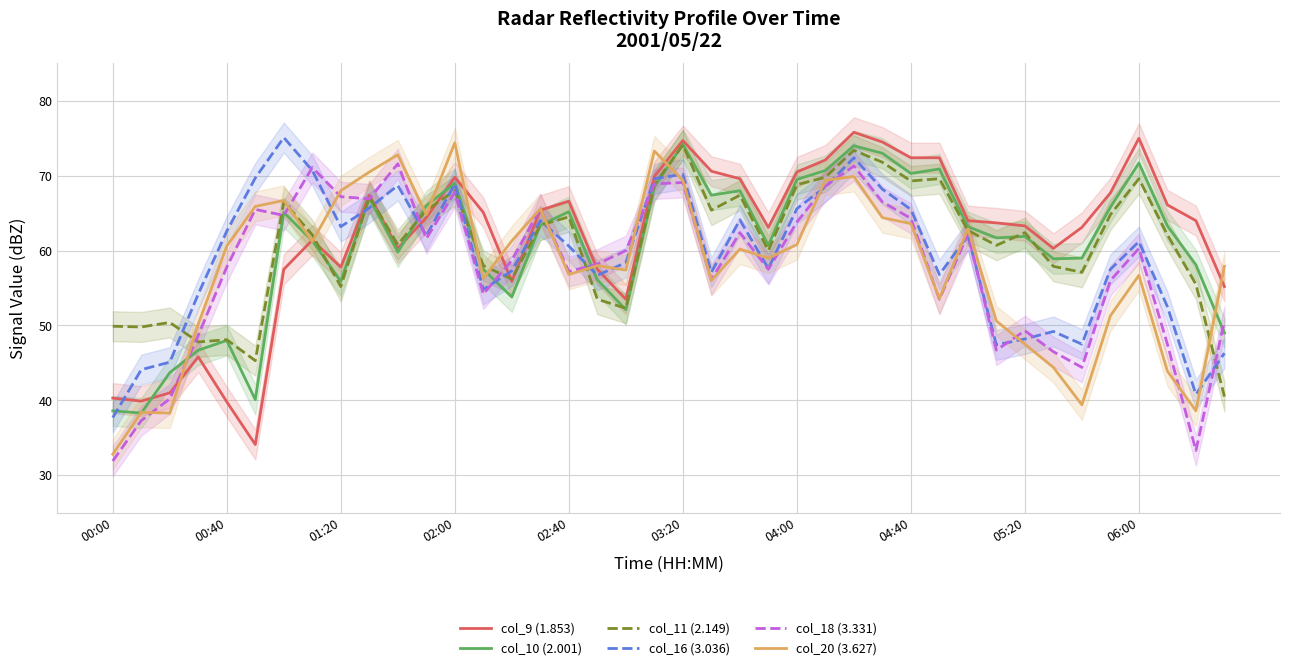

Reading left to right, extract all data points from this chart.

col_9 (1.853): 40.3	39.9	41.0	45.8	39.8	34.1	57.5	61.4	57.8	67.4	60.3	64.4	69.8	65.1	55.9	65.4	66.6	57.5	53.5	69.9	74.7	70.6	69.6	63.1	70.5	72.1	75.8	74.5	72.4	72.4	64.0	63.7	63.3	60.3	63.1	67.7	75.0	66.1	64.0	55.2
col_10 (2.001): 38.6	38.3	43.7	46.7	48.0	40.1	65.1	61.3	55.9	67.0	59.8	66.0	69.0	57.5	53.8	63.4	65.2	56.1	52.1	68.5	74.2	67.4	68.0	60.7	69.5	70.7	74.0	73.0	70.3	70.9	63.2	61.7	61.9	58.9	59.0	65.8	71.7	63.3	58.1	49.0
col_11 (2.149): 49.9	49.8	50.4	47.8	48.1	45.3	66.5	62.1	55.2	67.2	60.8	65.4	68.0	58.0	56.2	63.4	64.5	53.5	52.3	68.8	74.1	65.4	67.4	60.0	68.8	69.8	73.4	71.8	69.3	69.6	62.7	60.7	62.4	57.9	57.1	64.8	69.6	62.1	55.5	40.5
col_16 (3.036): 37.7	44.1	45.1	54.2	62.6	69.7	75.1	70.7	63.2	65.7	68.7	62.0	68.9	54.8	57.3	64.0	60.6	56.7	58.4	69.6	70.2	57.1	64.1	57.6	65.6	68.5	72.4	68.2	65.5	56.8	62.0	47.4	48.2	49.2	47.5	57.5	61.2	52.5	40.8	46.3
col_18 (3.331): 31.9	37.3	40.2	48.7	57.8	65.5	64.7	71.1	67.2	66.9	71.6	61.6	67.8	54.2	58.7	65.6	57.2	58.2	60.0	68.9	69.1	56.1	62.4	57.5	63.8	68.6	71.3	66.5	64.3	53.5	62.2	46.7	49.3	46.5	44.4	56.0	60.3	47.5	33.3	50.6
col_20 (3.627): 32.8	38.4	38.3	50.2	60.6	65.9	66.7	61.2	68.0	70.5	72.8	64.8	74.4	56.3	61.3	65.6	56.8	58.0	57.4	73.3	69.4	56.0	60.2	59.0	60.8	69.4	69.9	64.4	63.6	53.6	62.9	50.6	47.5	44.4	39.4	51.3	56.7	43.9	38.6	57.9